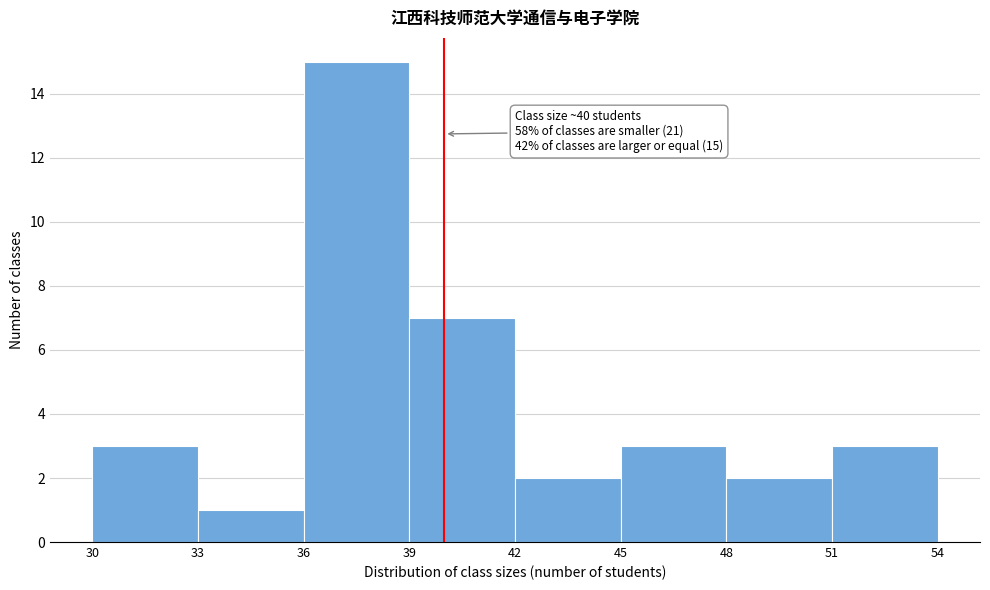

Over which range of the x-axis is the bar tallest?

36 to 39